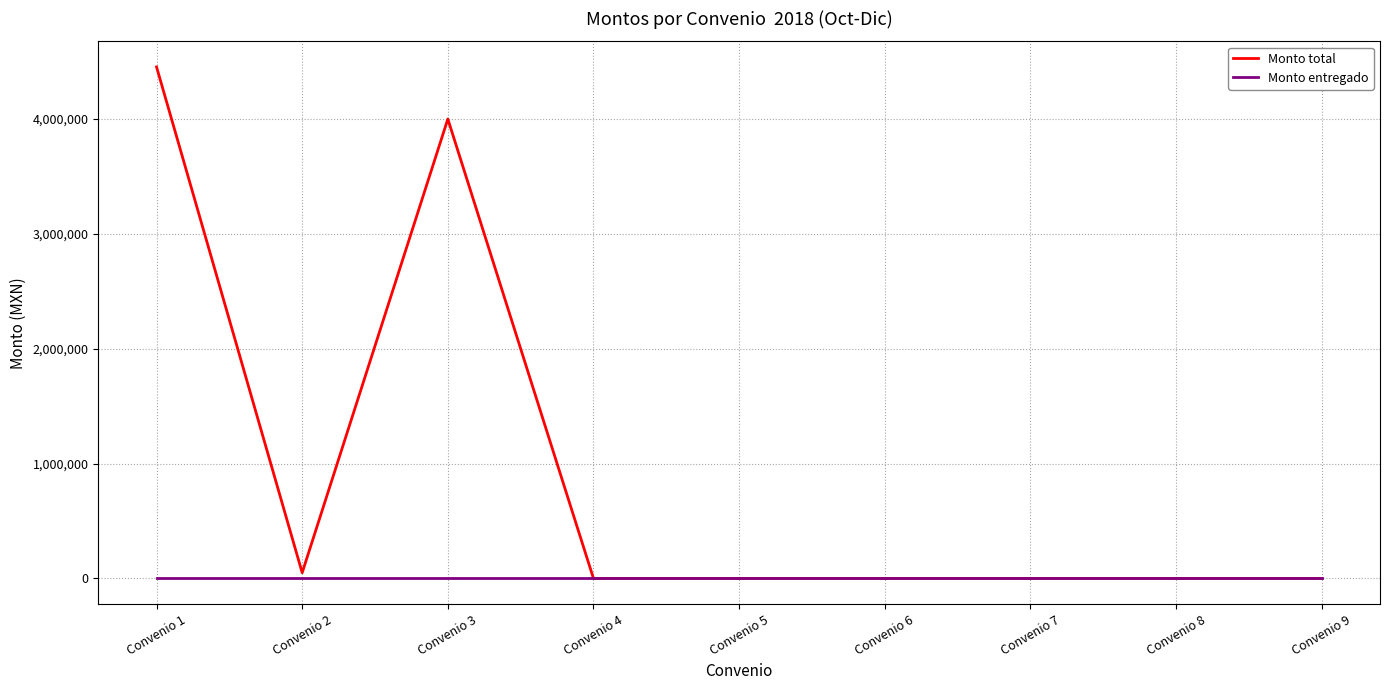

Where is the first local minimum for Monto total?

Convenio 2